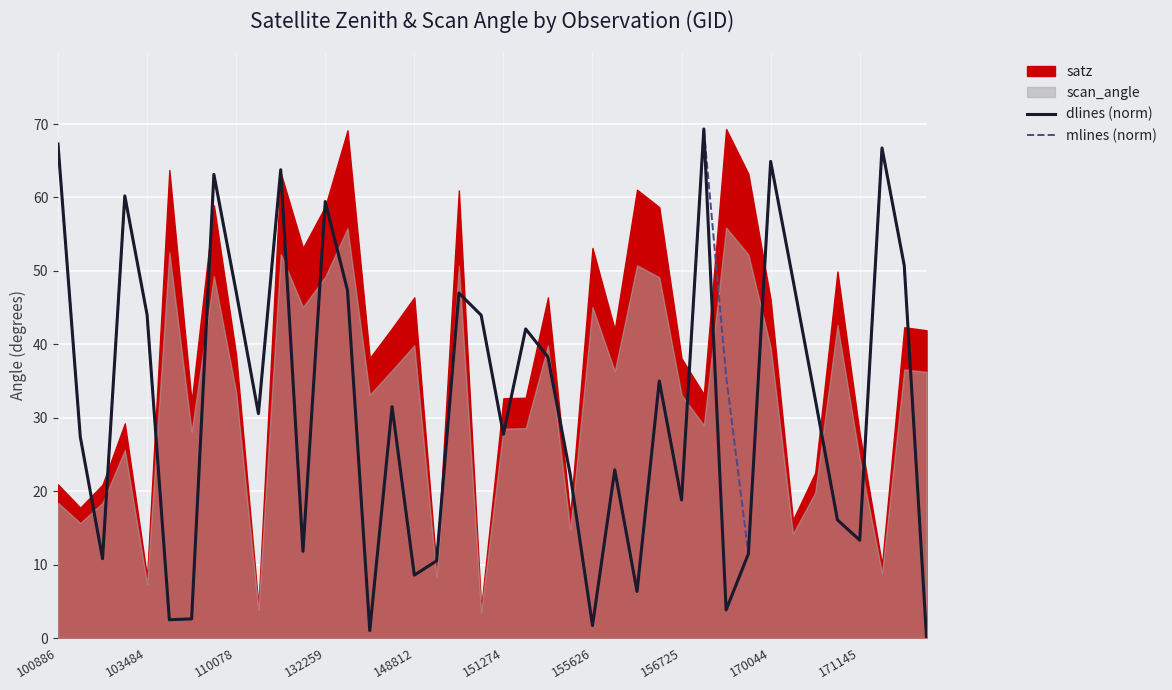

True or false: dlines (norm) has a value of 106.1 at 170044.

False